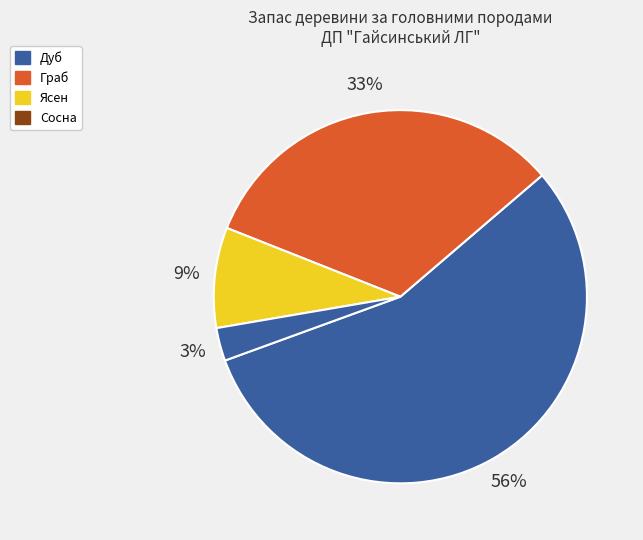

Rank the categories by value from lowest to highest.

Сосна, Ясен, Граб, Дуб